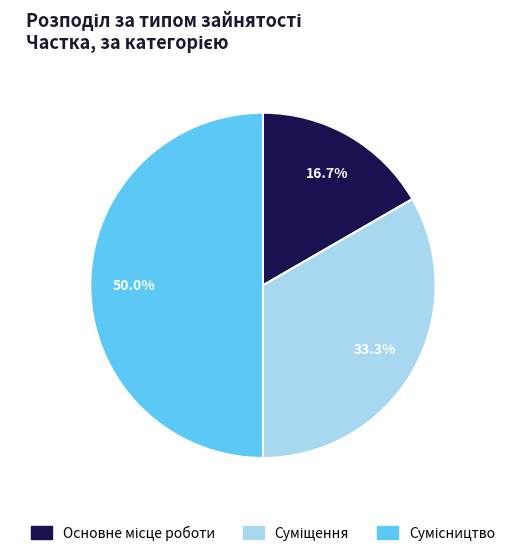

To the nearest percent, what is the difference between the largest and smallest slice percentages?

33%